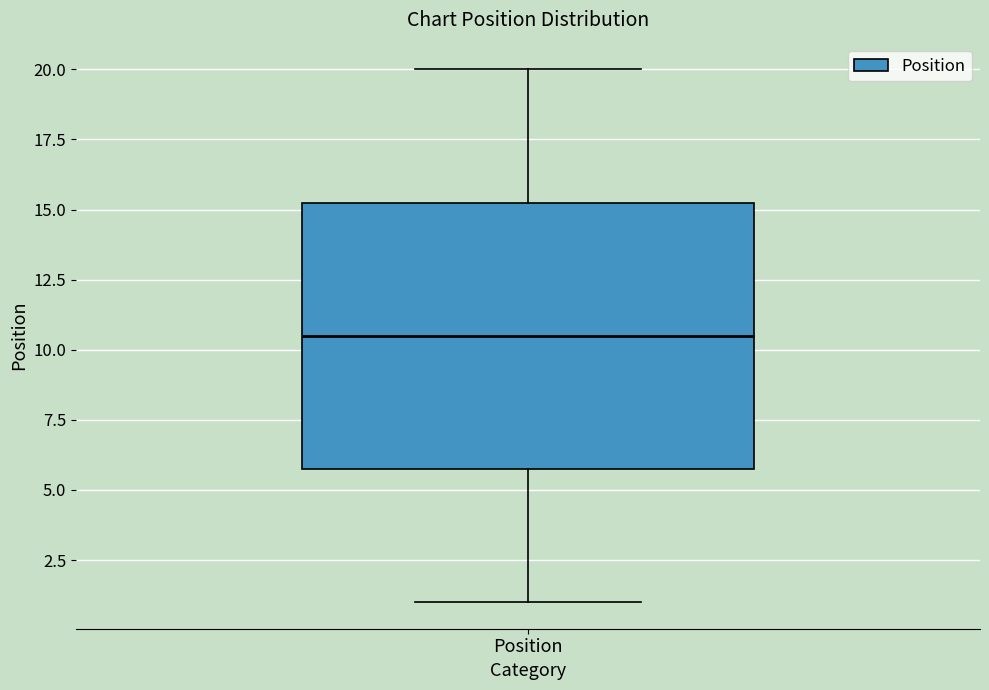

Read this box plot against the y-axis: the position of the median line, the range covered by the box, and the ends of both whiskers. The values are not printed on the chart, so give them approximately, as read against the axis.

median 10.5, box 6.0 to 15.5, whiskers 1.0 to 20.0